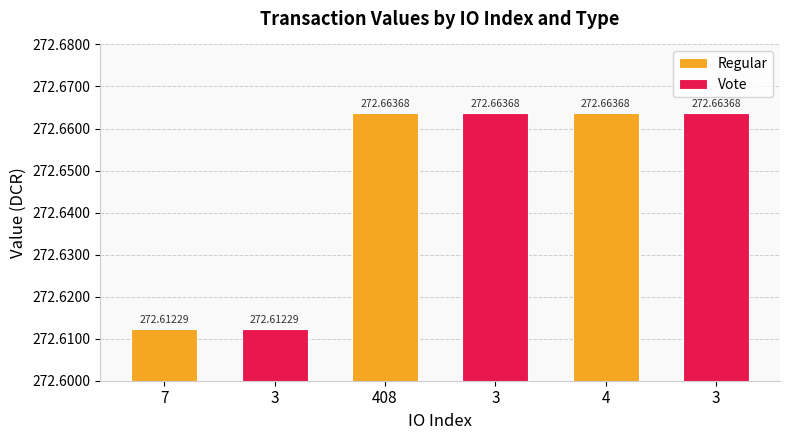

List the labels in order of value, smallest first.

7, 3, 408, 3, 4, 3